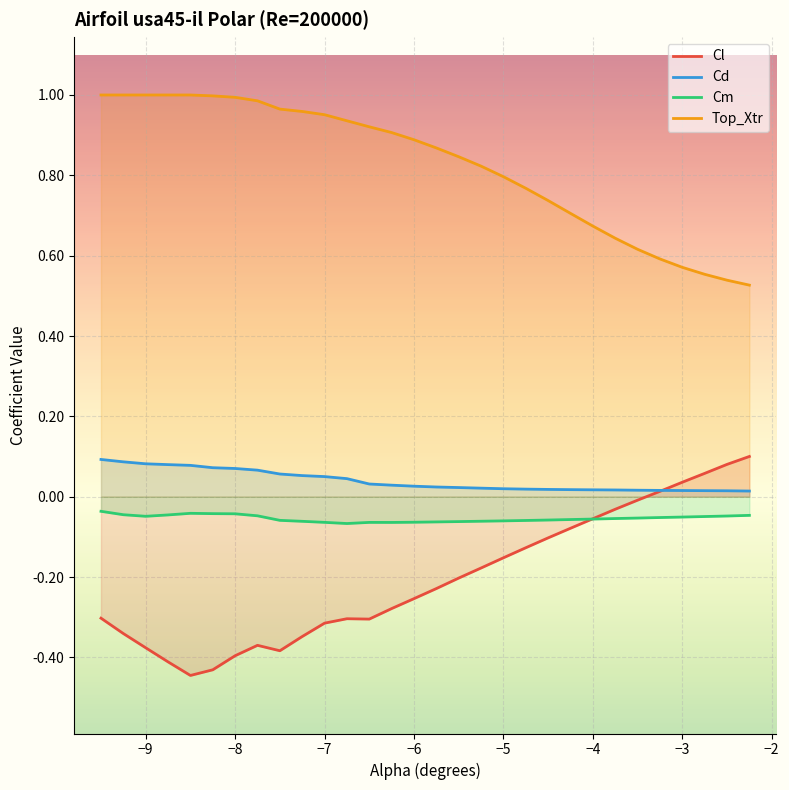

Which series has the largest total across all categories?

Top_Xtr